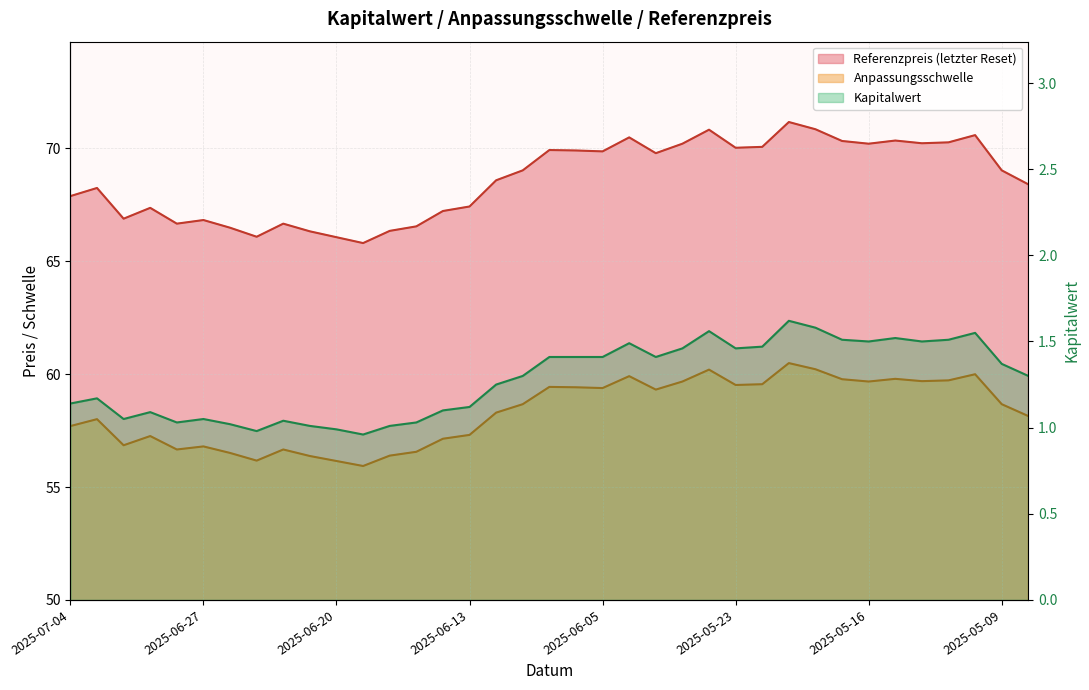

What is the smallest value displayed?

1.0